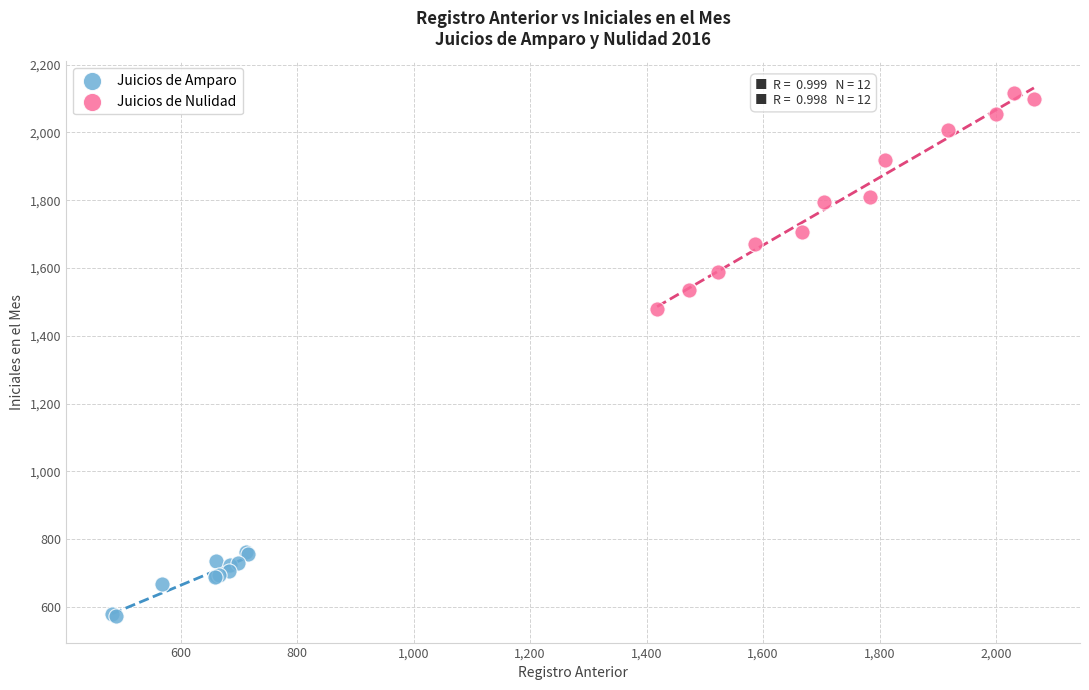

Which series has the largest Y range (max minus min)?

Juicios de Nulidad